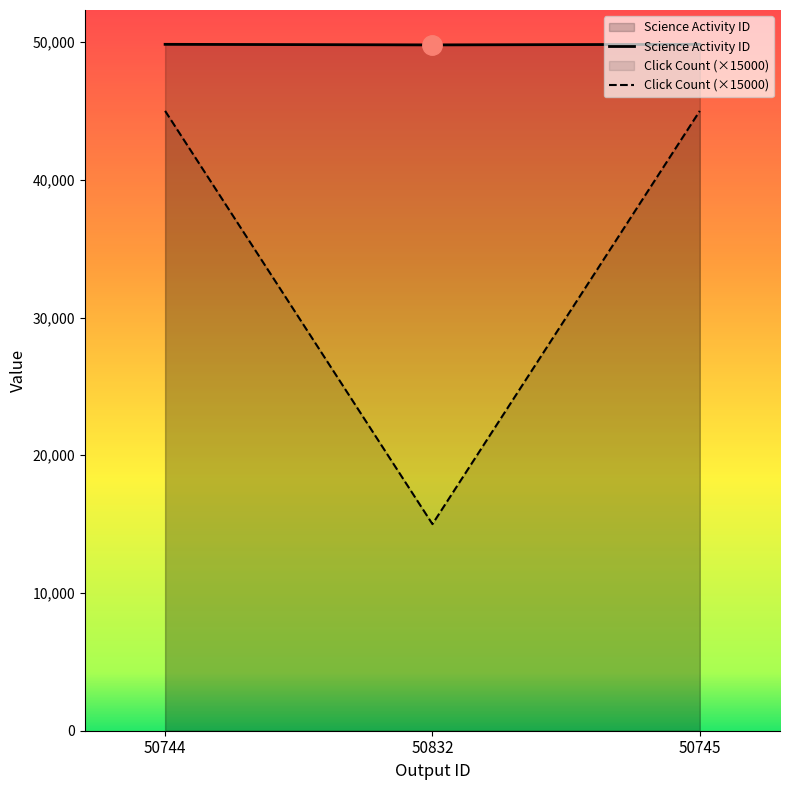

What position from the left is 50832?

2